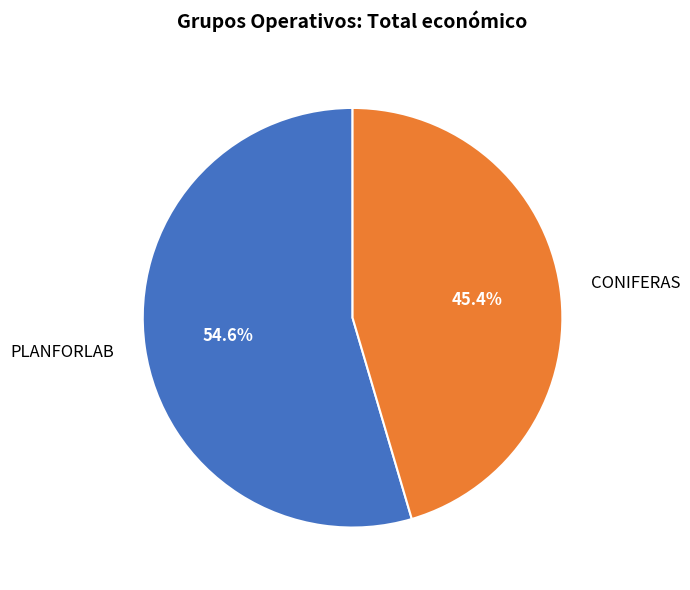

Is it true that CONIFERAS is 40% of the pie?

False